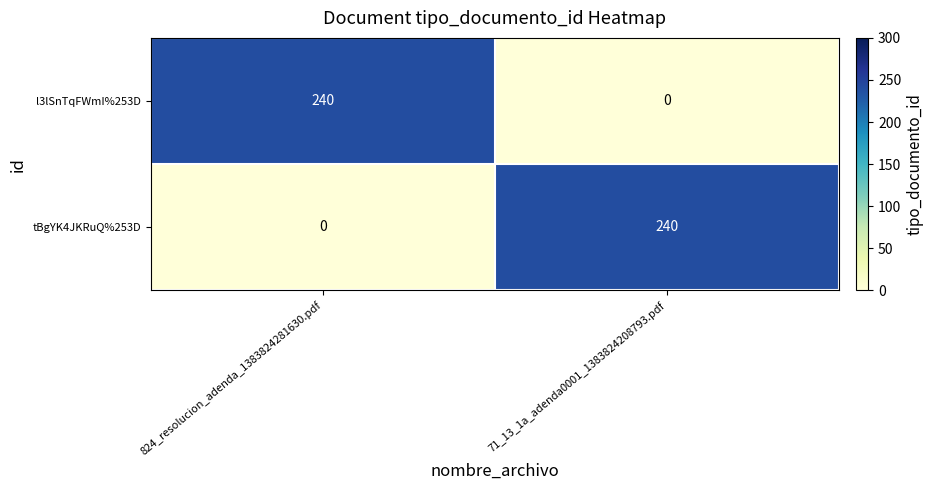

Is it true that tBgYK4JKRuQ%253D equals 100 at 71_13_1a_adenda0001_1383824208793.pdf?

False